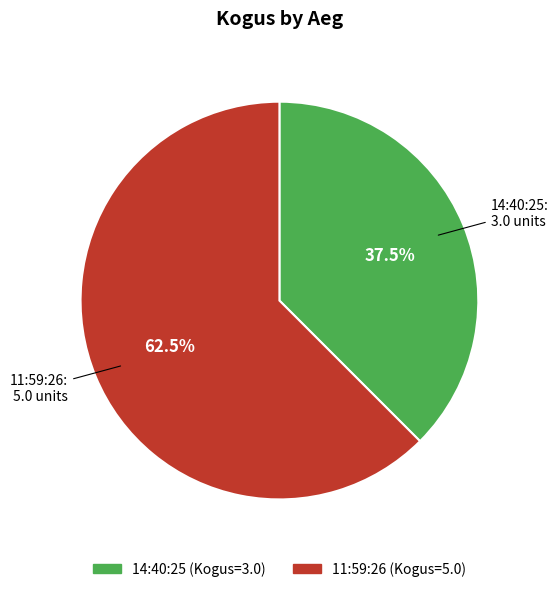

Is the sum of 11:59:26 and 14:40:25 greater than half?

Yes